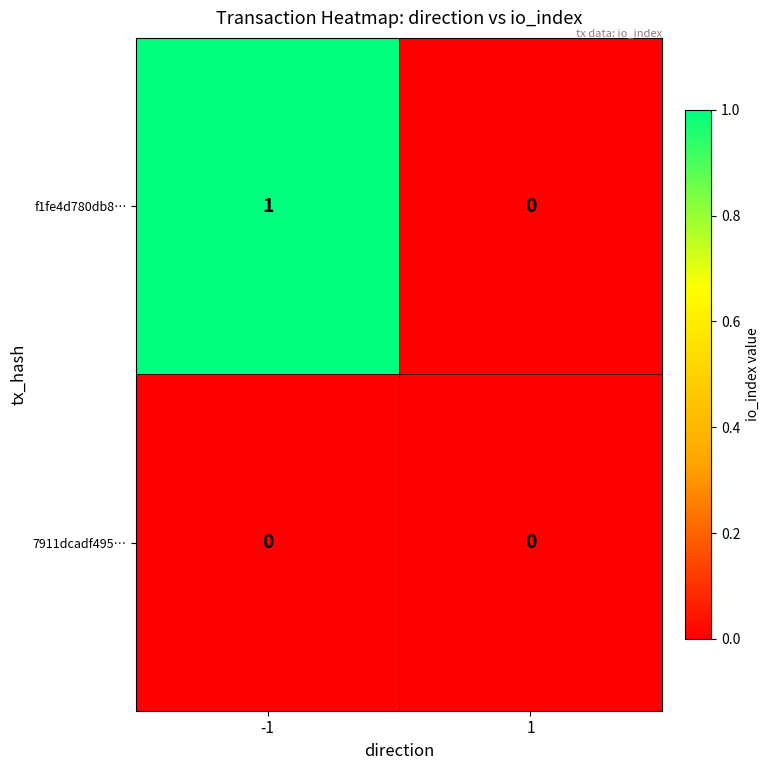

What is the maximum value shown in the chart?

1